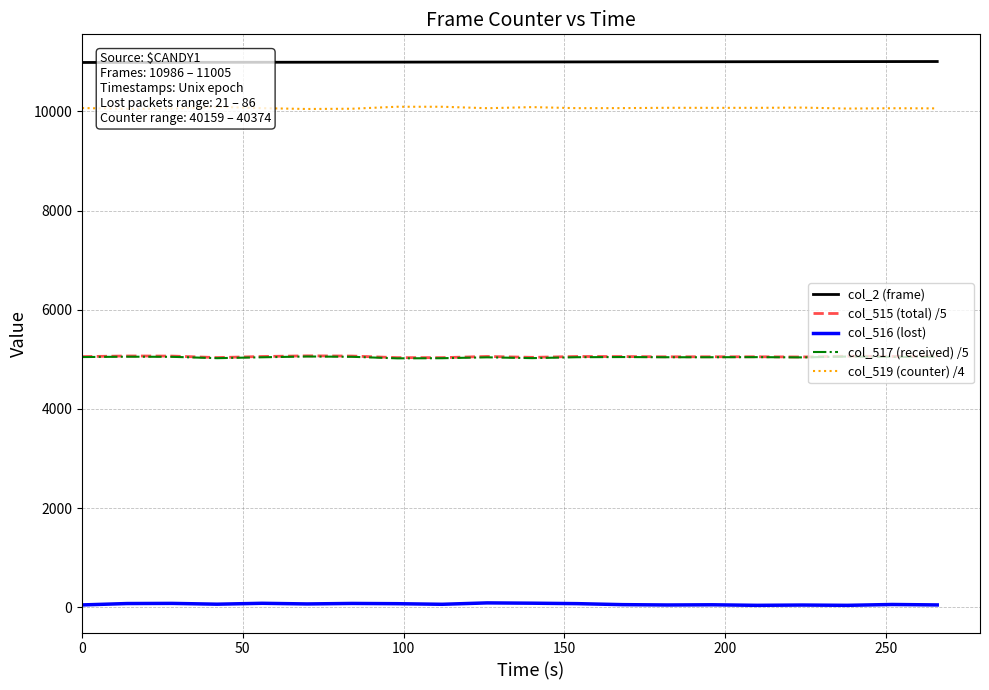

Which series has the largest total across all categories?

col_2 (frame)